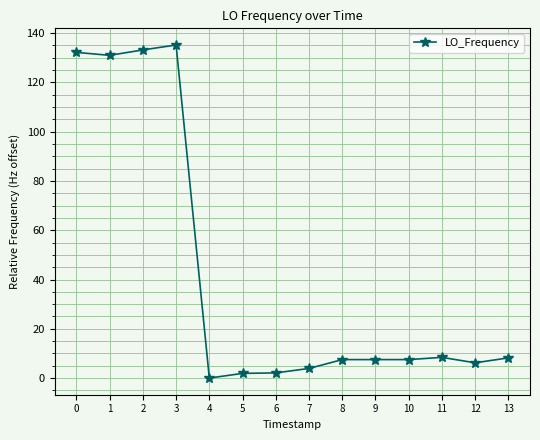

True or false: the data shows 8.4 at 11.

True